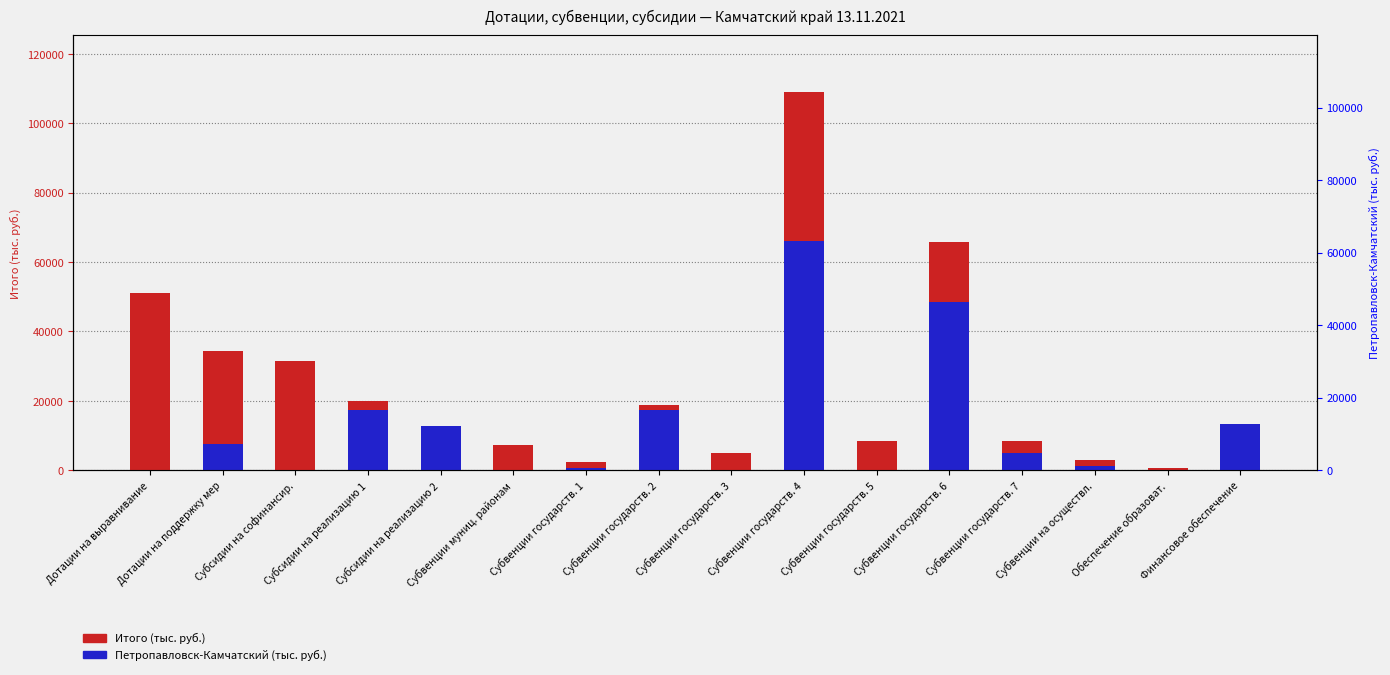

Read the Итого (тыс. руб.) value at Субсидии на реализацию 2.

12771.0